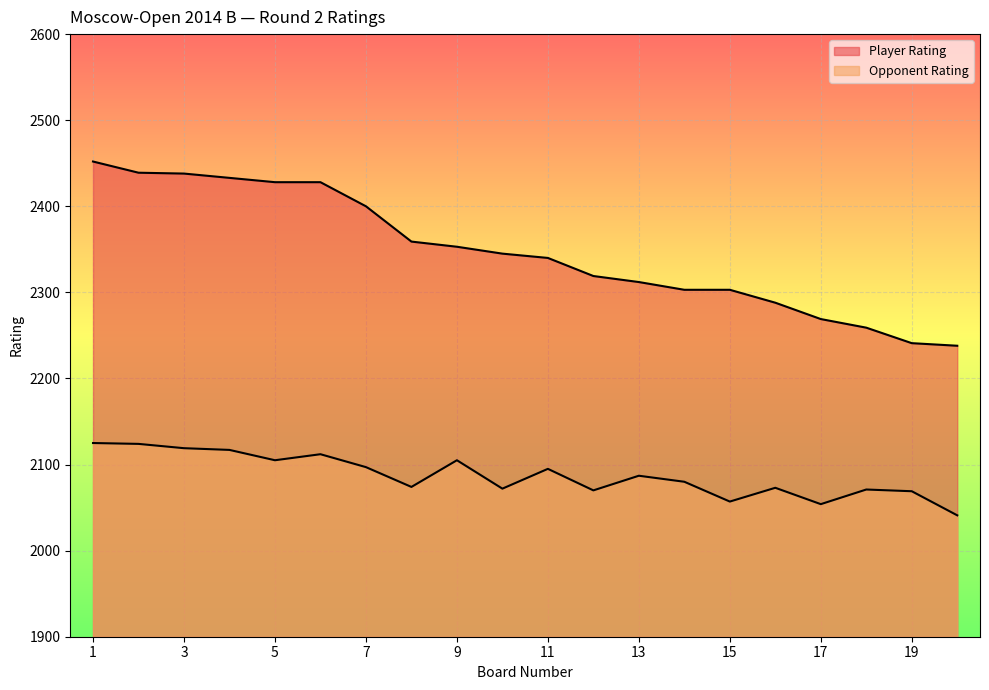

How many distinct data groups are displayed?

2